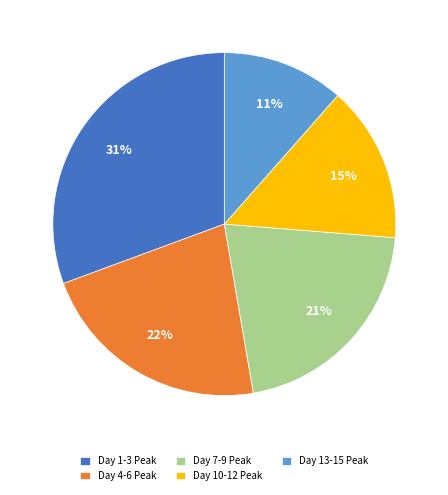

Which category has the biggest portion of the pie?

Day 1-3 Peak